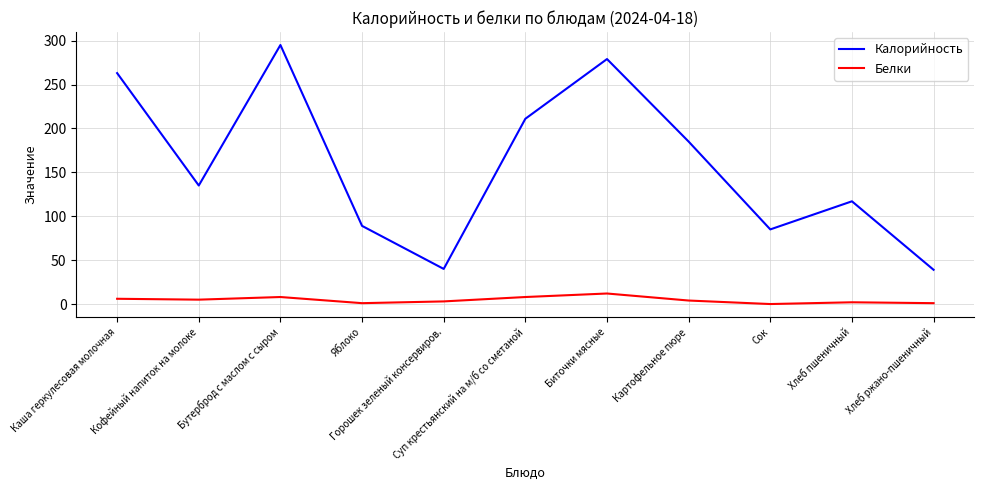

Which series has the widest spread of values?

Калорийность